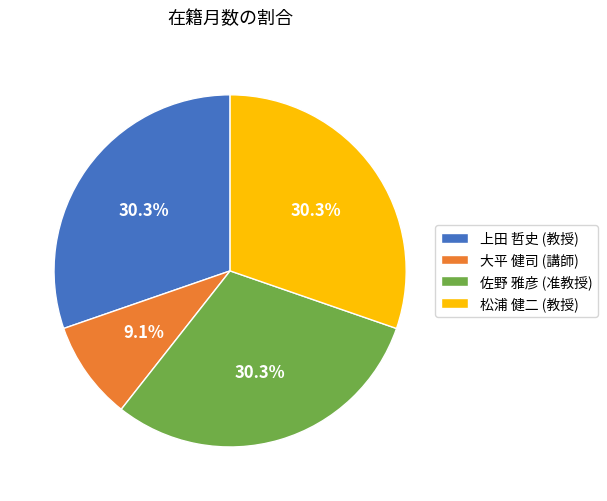

To the nearest percent, what is the average slice percentage?

25%